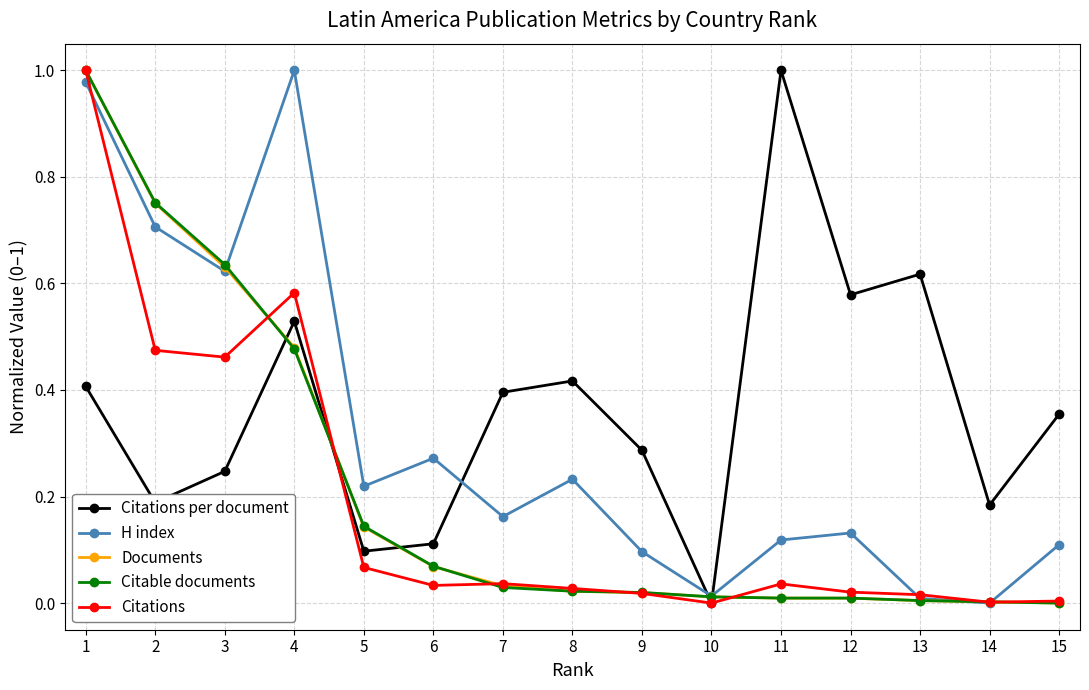

What is the sum of all Citations per document values?

5.4